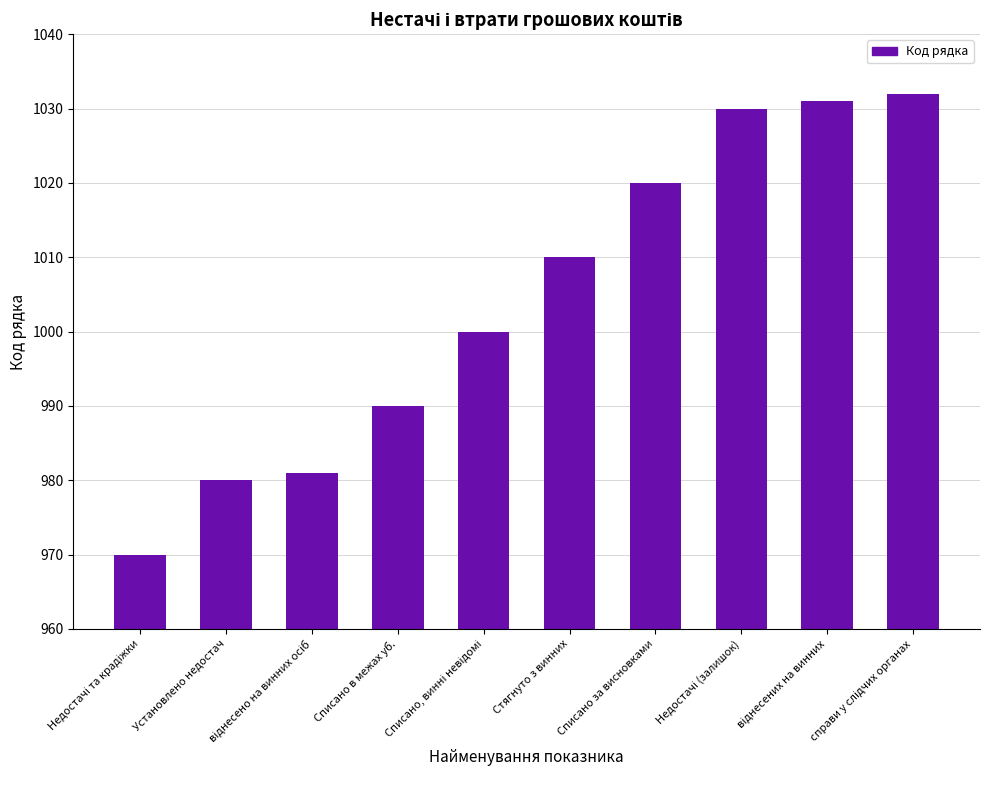

What is the ratio of the value at Списано в межах уб. to the value at Стягнуто з винних?

1.0